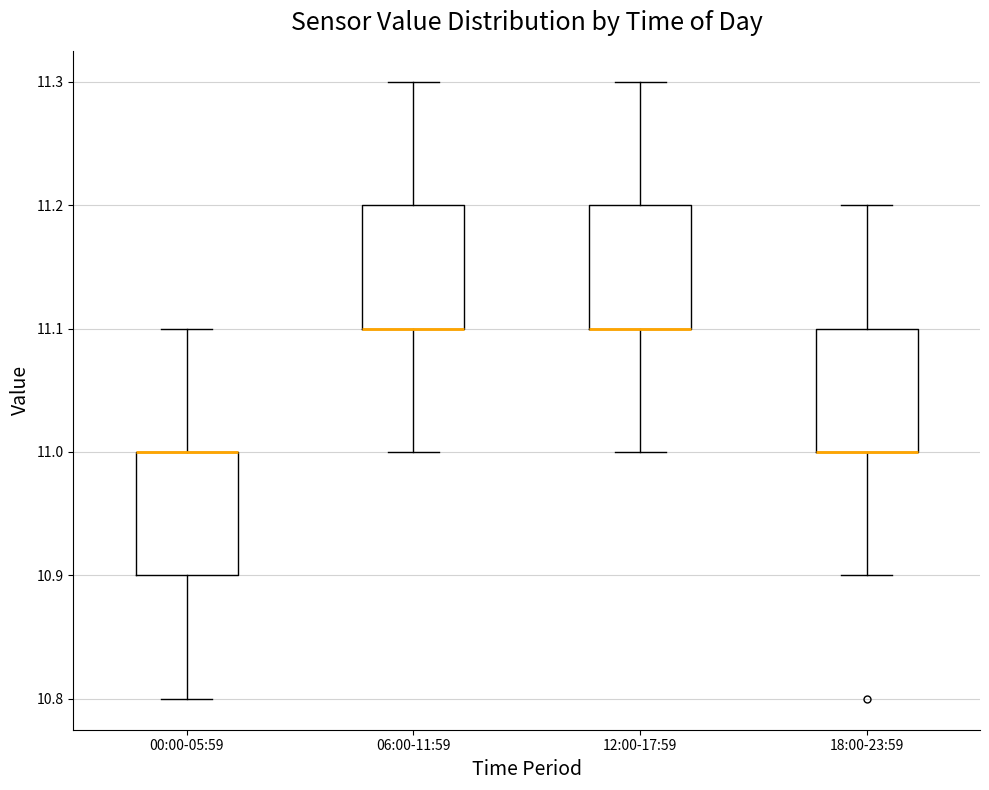

Reading left to right, read every box against the y-axis: the position of its median line, the range the box covers, and the ends of its whiskers. The values are not printed on the chart, so give them approximately, as read against the axis.

00:00-05:59: median 11.0 (drawn on the box's upper edge), box 10.9 to 11.0, whiskers 10.8 to 11.1
06:00-11:59: median 11.1 (drawn on the box's lower edge), box 11.1 to 11.2, whiskers 11.0 to 11.3
12:00-17:59: median 11.1 (drawn on the box's lower edge), box 11.1 to 11.2, whiskers 11.0 to 11.3
18:00-23:59: median 11.0 (drawn on the box's lower edge), box 11.0 to 11.1, whiskers 10.9 to 11.2